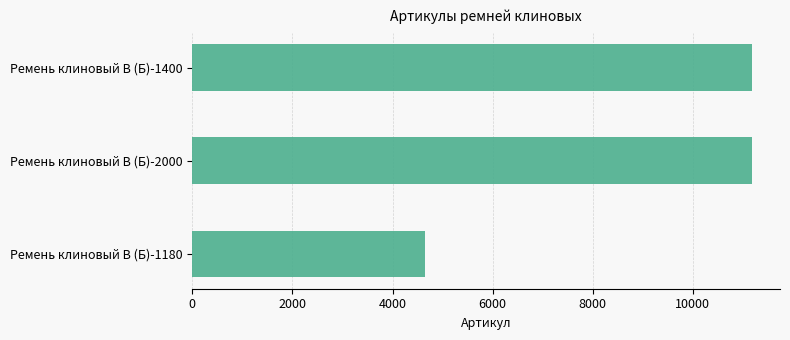

The chart shows a value of 11183 at Ремень клиновый В (Б)-2000. True or false?

True